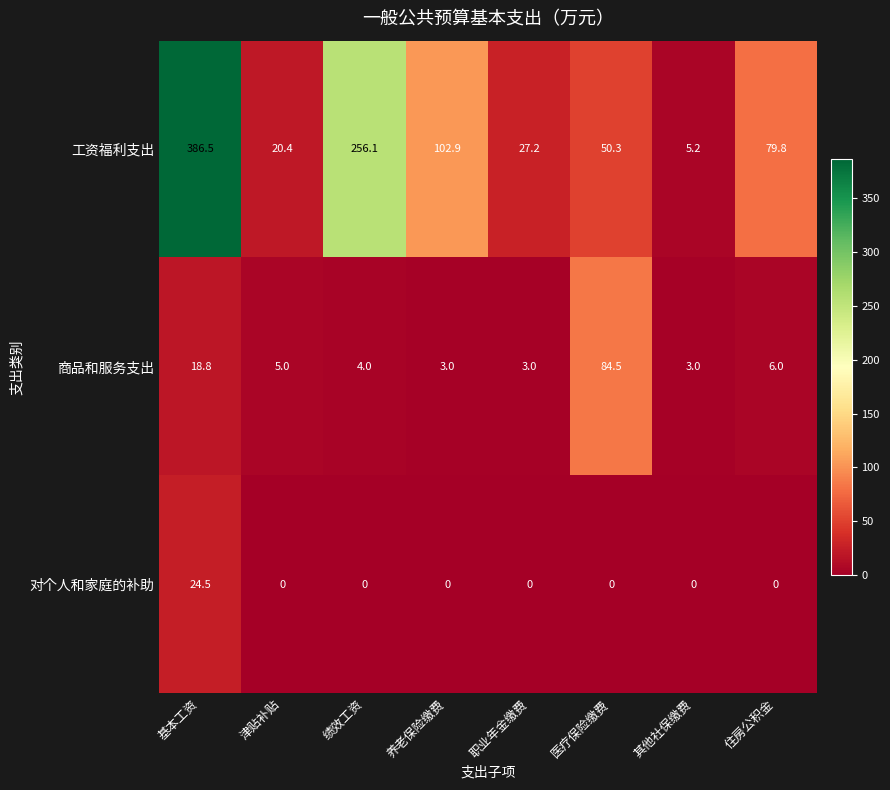

The 工资福利支出 series shows 44.8 at 养老保险缴费. True or false?

False